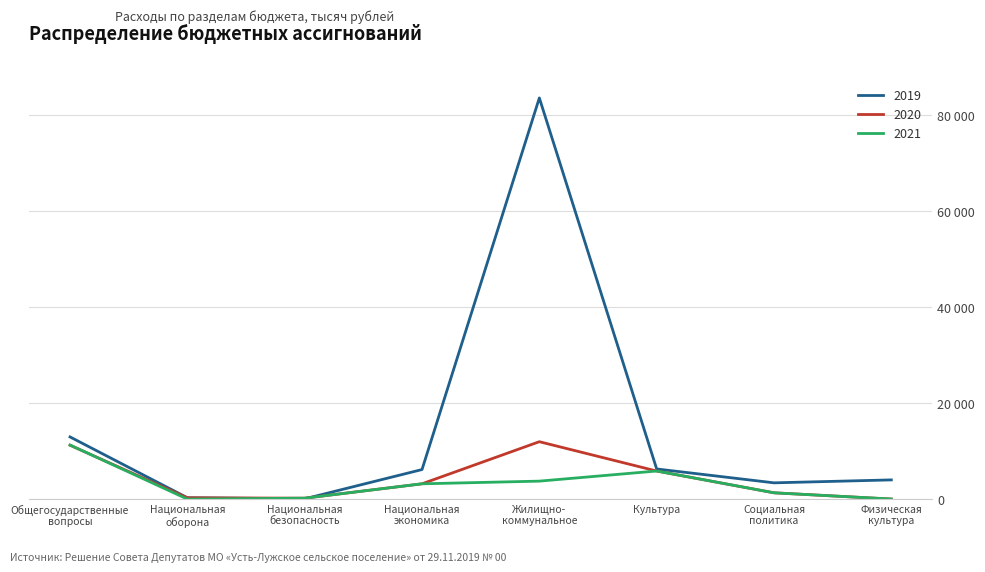

True or false: 2019 has more than 1 points higher than both neighbors.

False